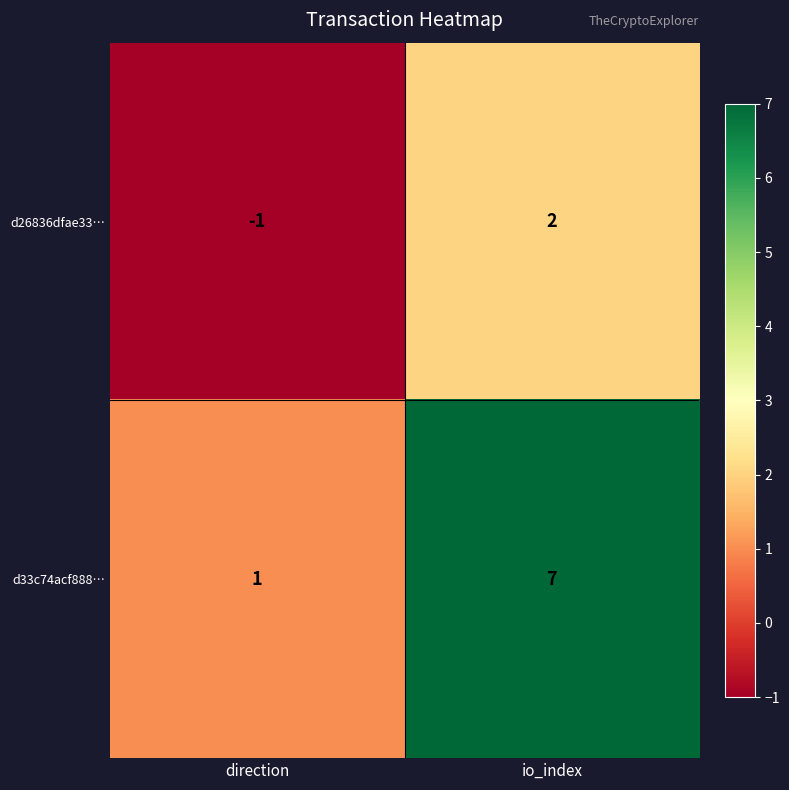

The d26836dfae33… series shows 3 at io_index. True or false?

False